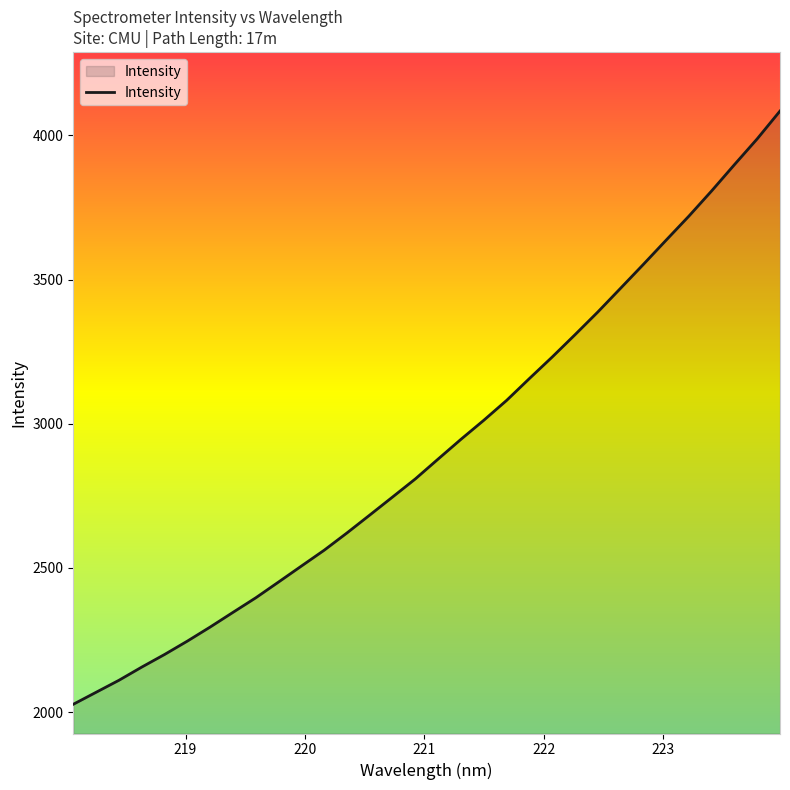

What is the difference between the maximum and minimum values?

2057.6